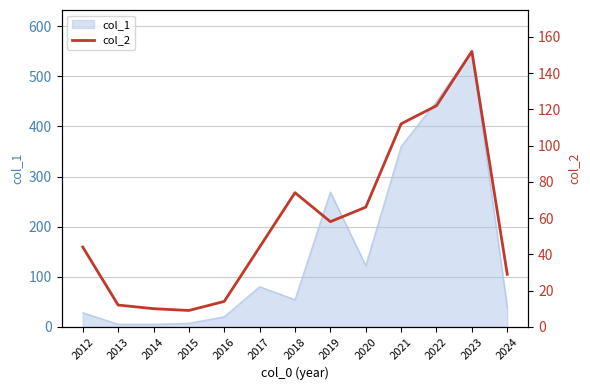

At which category does the data reach its first local valley?

2015